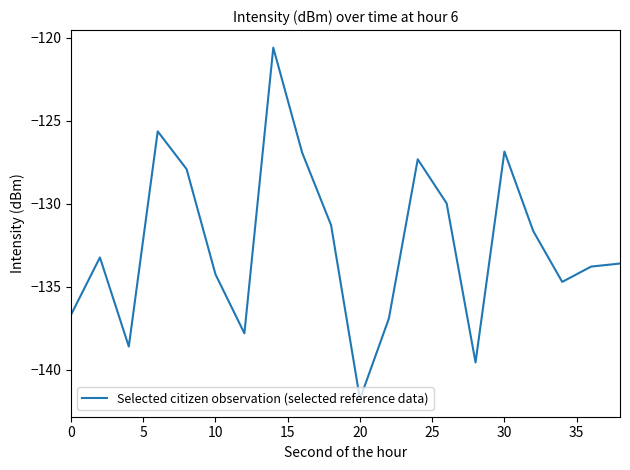

What is the greatest value displayed?

-120.6